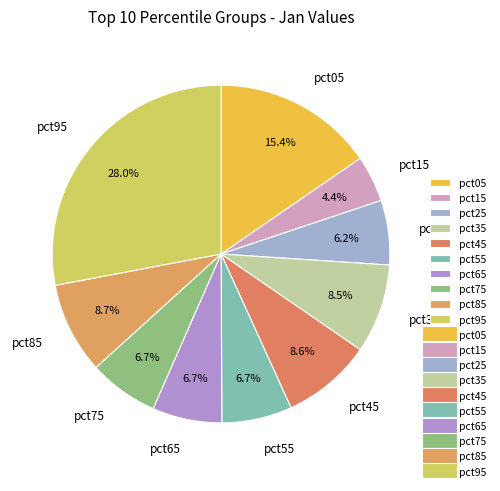

To the nearest percent, what percentage of the pie is pct45?

9%